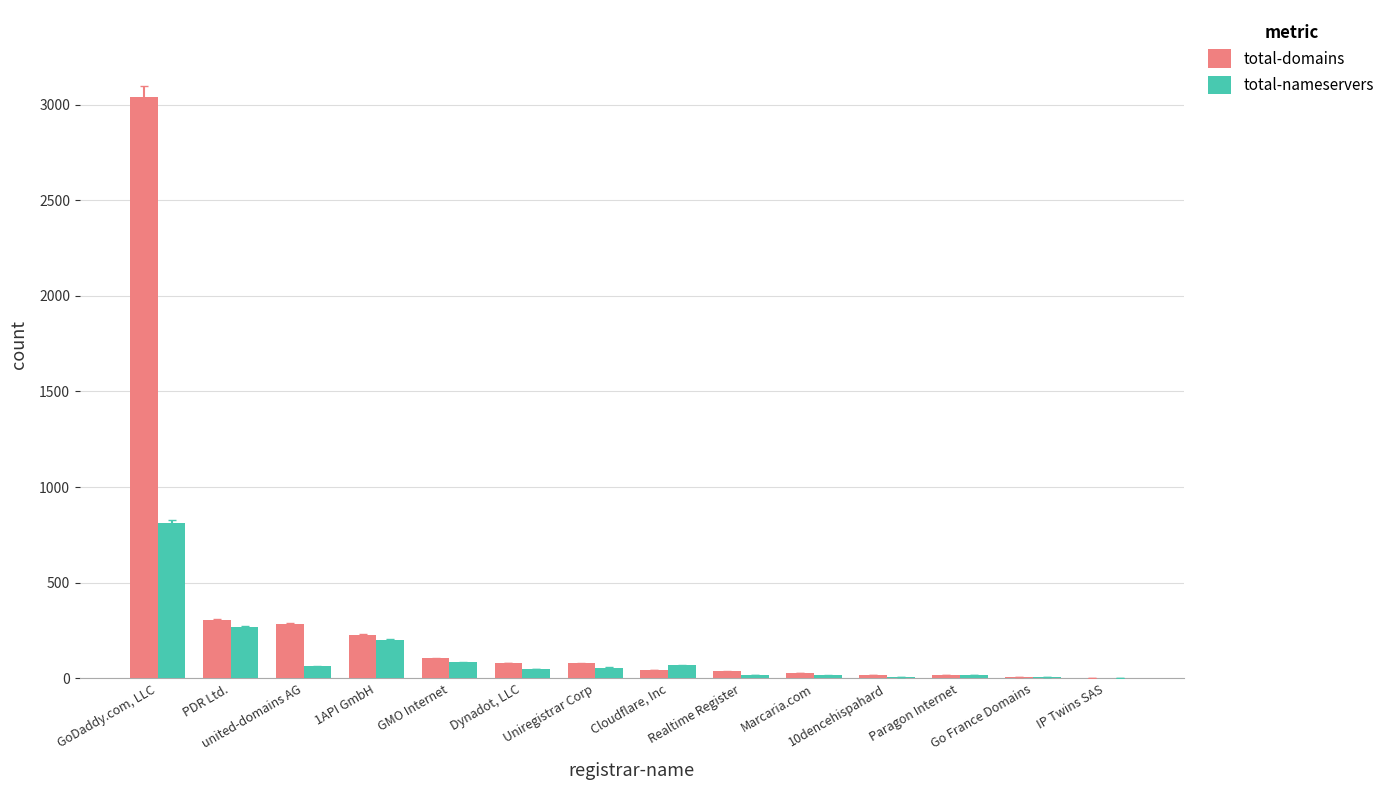

Which series changed the most between PDR Ltd. and GMO Internet?

total-domains